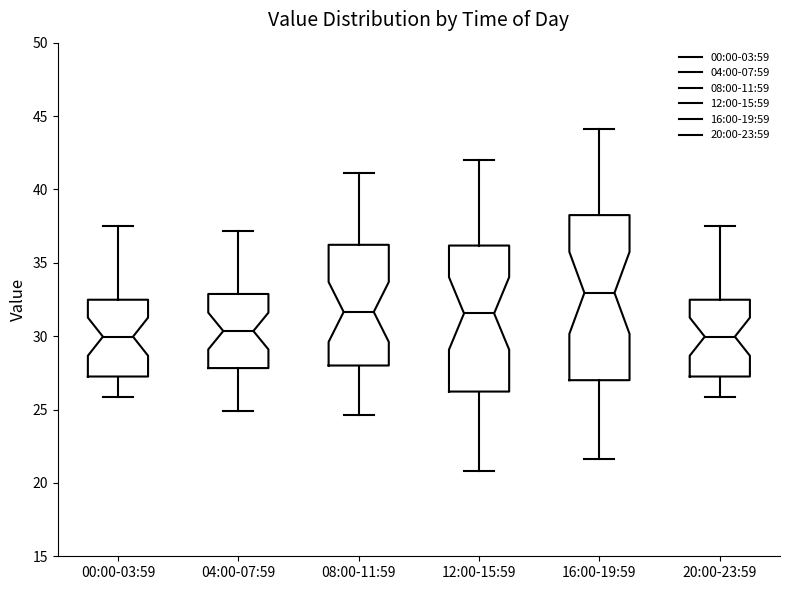

Reading left to right, read every box against the y-axis: the position of its median line, the range the box covers, and the ends of its whiskers. The values are not printed on the chart, so give them approximately, as read against the axis.

00:00-03:59: median 30.0, box 27.5 to 32.5, whiskers 26.0 to 37.5
04:00-07:59: median 30.5, box 28.0 to 33.0, whiskers 25.0 to 37.0
08:00-11:59: median 31.5, box 28.0 to 36.0, whiskers 24.5 to 41.0
12:00-15:59: median 31.5, box 26.0 to 36.0, whiskers 21.0 to 42.0
16:00-19:59: median 33.0, box 27.0 to 38.5, whiskers 21.5 to 44.0
20:00-23:59: median 30.0, box 27.5 to 32.5, whiskers 26.0 to 37.5